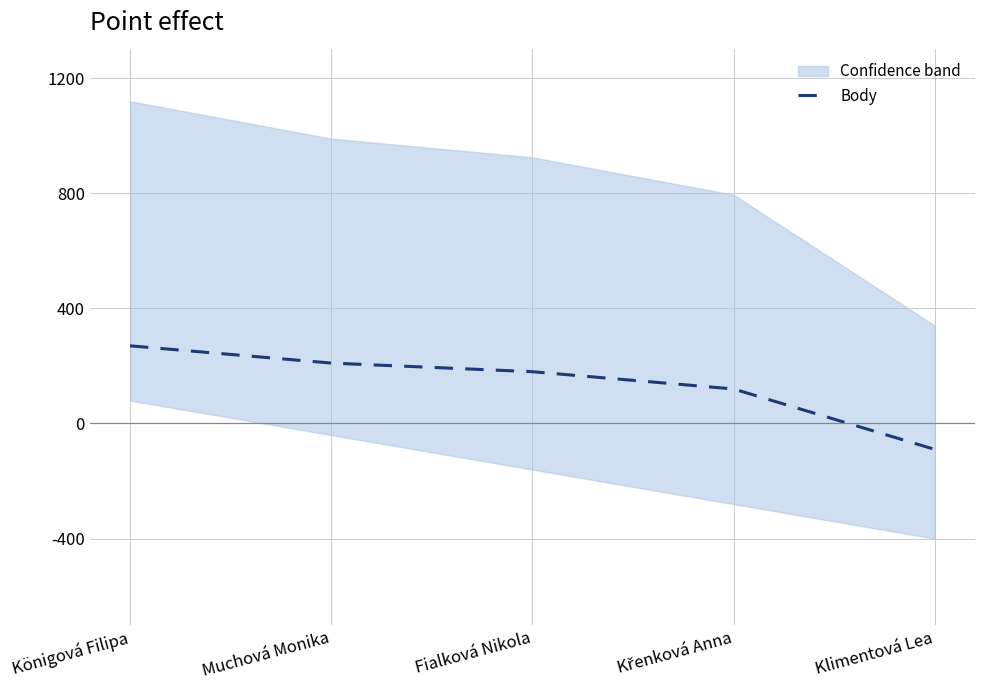

Reading left to right, transcribe all the data shown in this chart.

270	210	180	120	-90